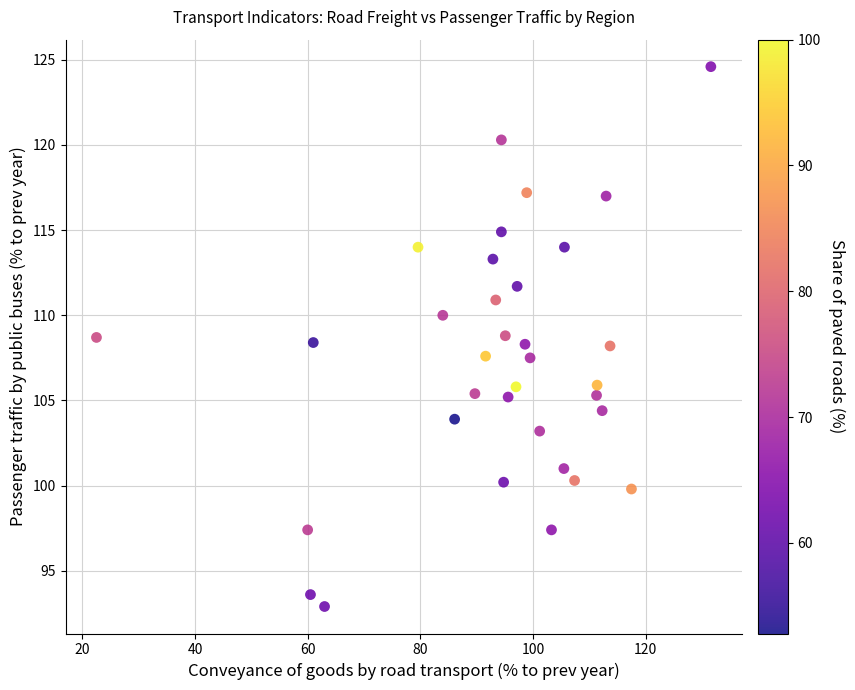

What is the range of X values (max minus min)?

109.1